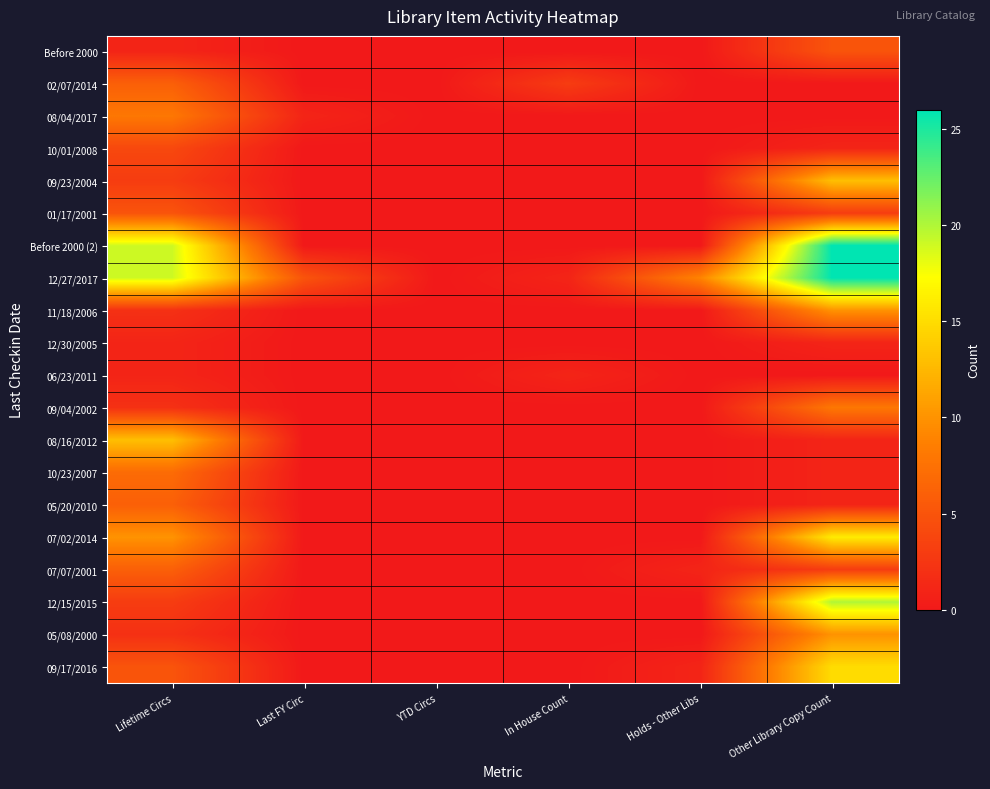

Which series has the widest spread of values?

Before 2000 (2)